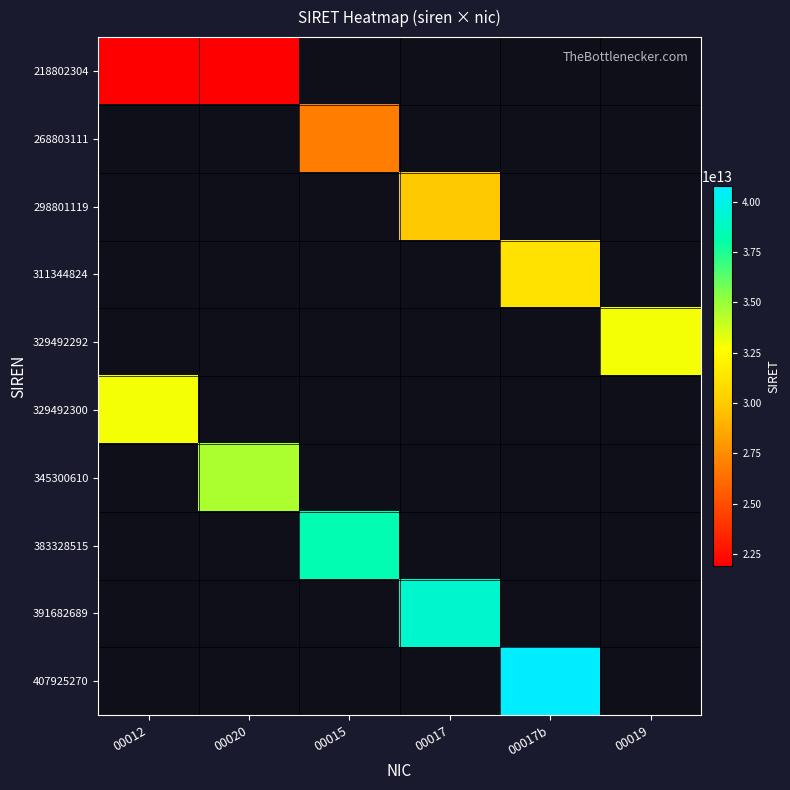

Rank the categories by 329492300 value from highest to lowest.

00012, 00020, 00015, 00017, 00017b, 00019